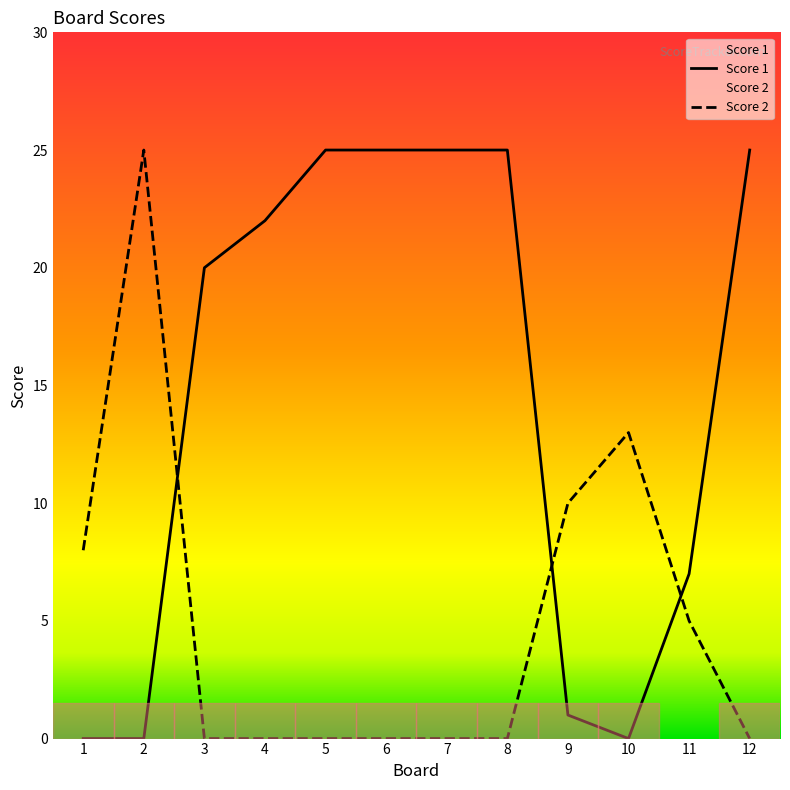

Reading left to right, what are all the values shown in this chart?

Score 1: 0	0	20	22	25	25	25	25	1	0	7	25
Score 2: 8	25	0	0	0	0	0	0	10	13	5	0